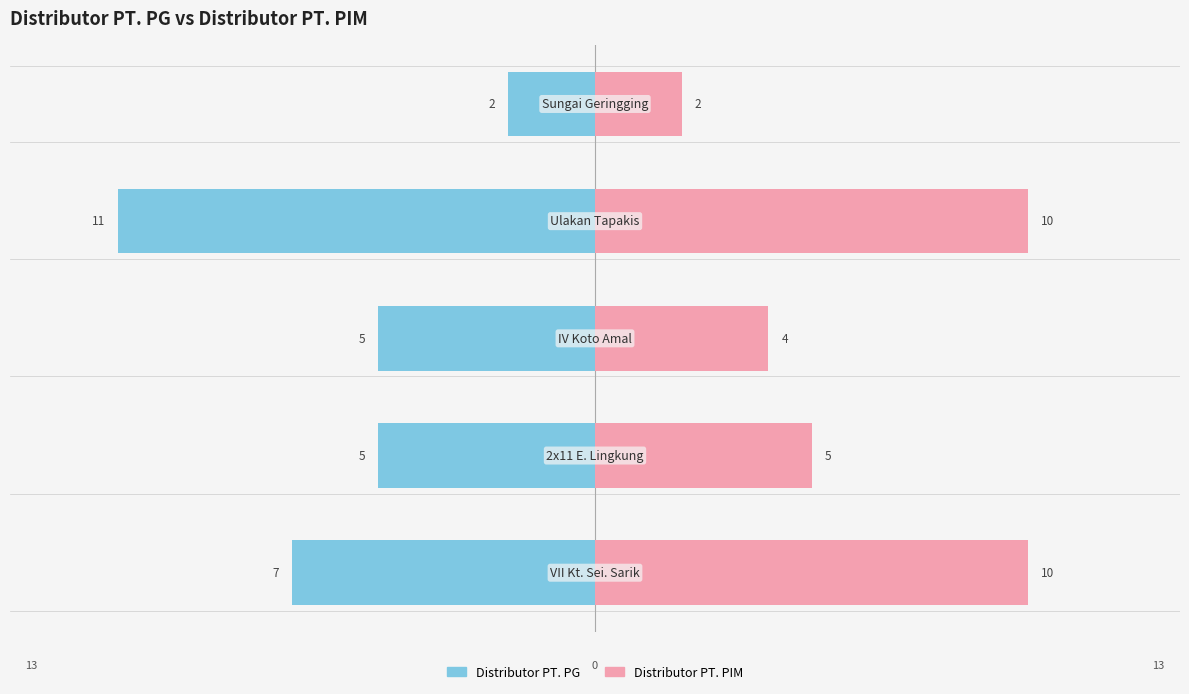

Reading left to right, transcribe all the data shown in this chart.

Distributor PT. PG: -7	-5	-5	-11	-2
Distributor PT. PIM: 10	5	4	10	2